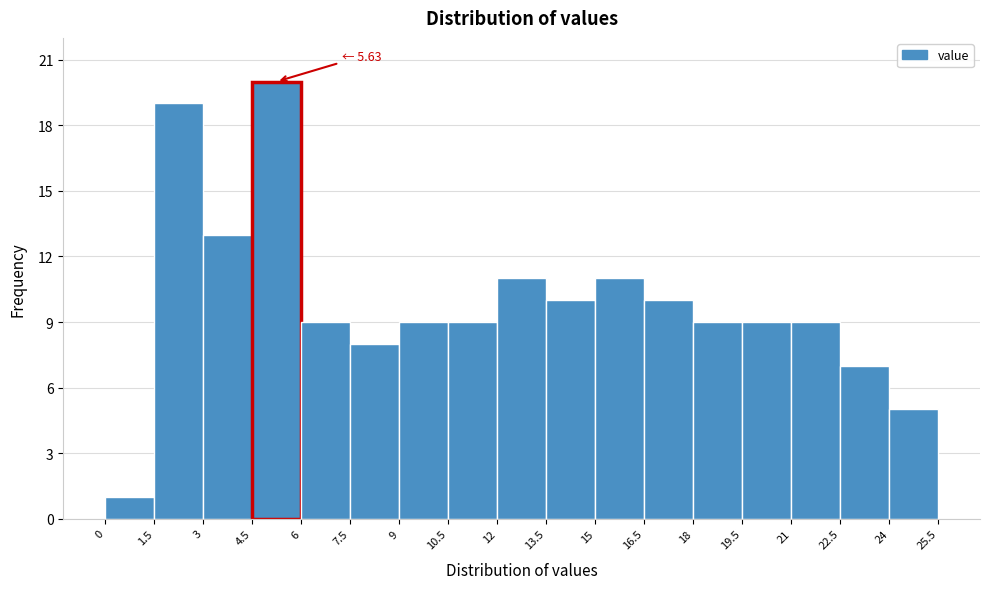

Over which range of the x-axis is the bar tallest?

4.5 to 6